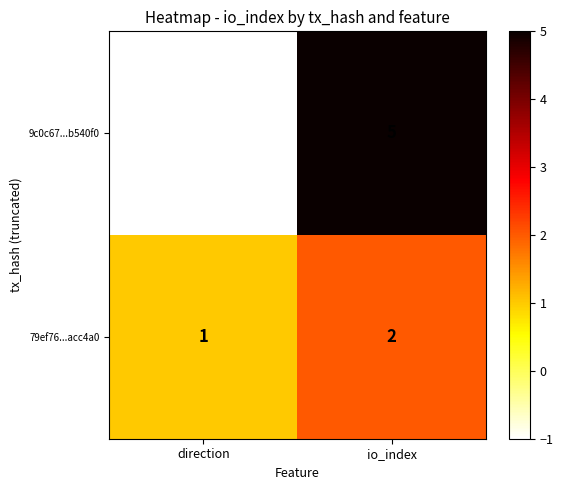

List the labels in order of 79ef76...acc4a0 value, largest first.

io_index, direction